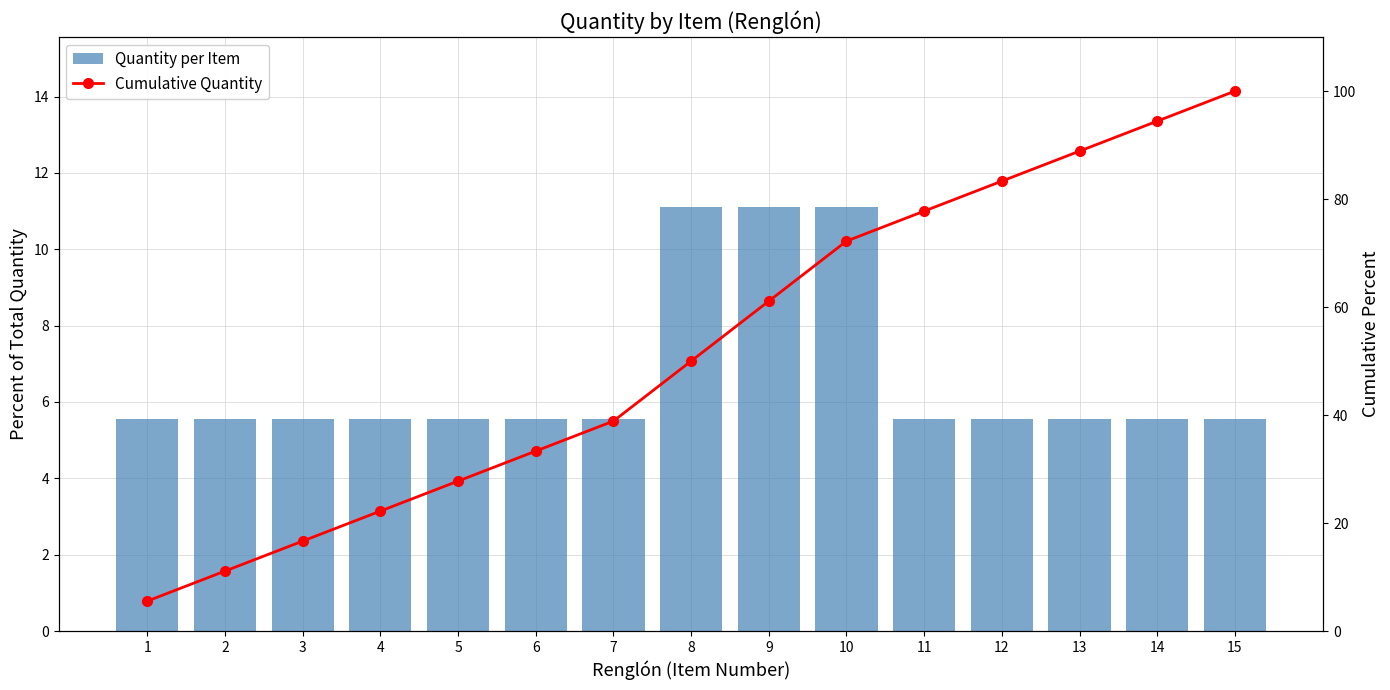

Which series has the widest spread of values?

Cumulative Quantity